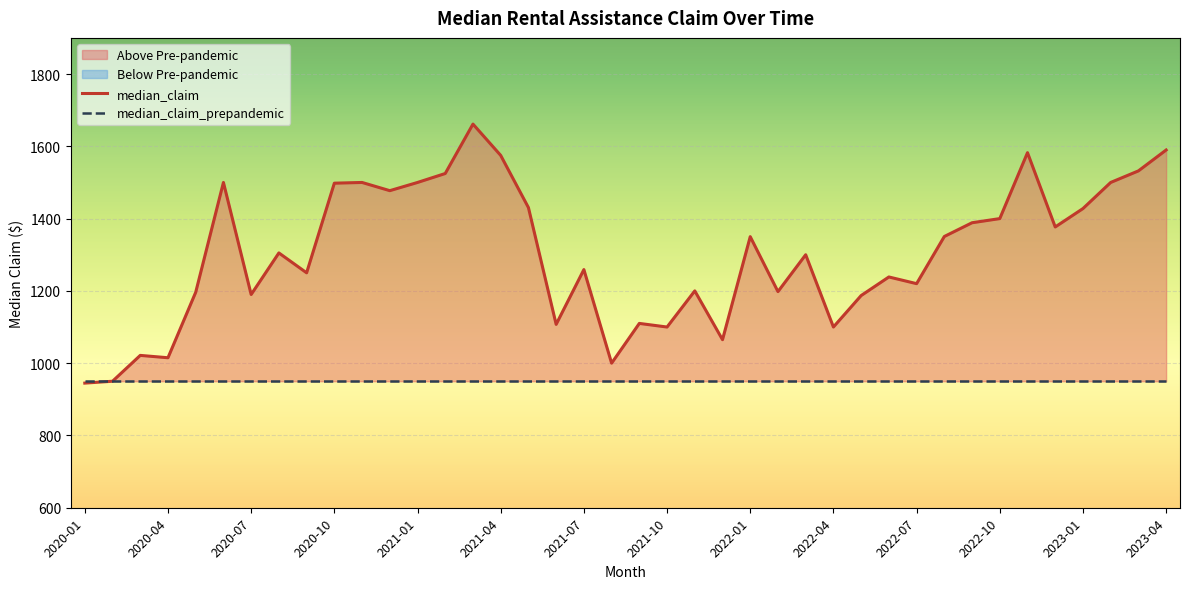

How many points are higher than both their immediate neighbors (excluding endpoints)?

12